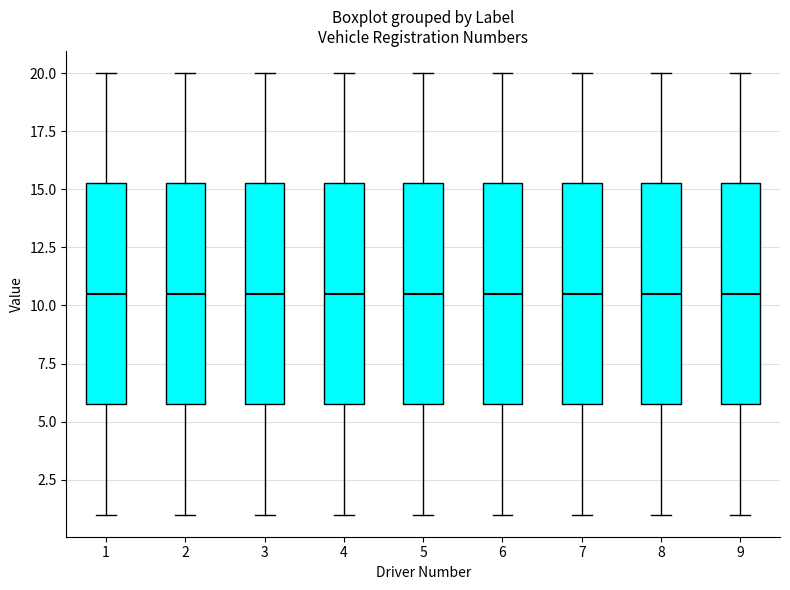

Reading left to right, transcribe this box plot: for each box, give where its median line is, the range the box spans, and where its two whiskers end, as read against the y-axis. The values are not printed on the chart, so give them approximately, as read against the axis.

1: median 10.5, box 6.0 to 15.5, whiskers 1.0 to 20.0
2: median 10.5, box 6.0 to 15.5, whiskers 1.0 to 20.0
3: median 10.5, box 6.0 to 15.5, whiskers 1.0 to 20.0
4: median 10.5, box 6.0 to 15.5, whiskers 1.0 to 20.0
5: median 10.5, box 6.0 to 15.5, whiskers 1.0 to 20.0
6: median 10.5, box 6.0 to 15.5, whiskers 1.0 to 20.0
7: median 10.5, box 6.0 to 15.5, whiskers 1.0 to 20.0
8: median 10.5, box 6.0 to 15.5, whiskers 1.0 to 20.0
9: median 10.5, box 6.0 to 15.5, whiskers 1.0 to 20.0